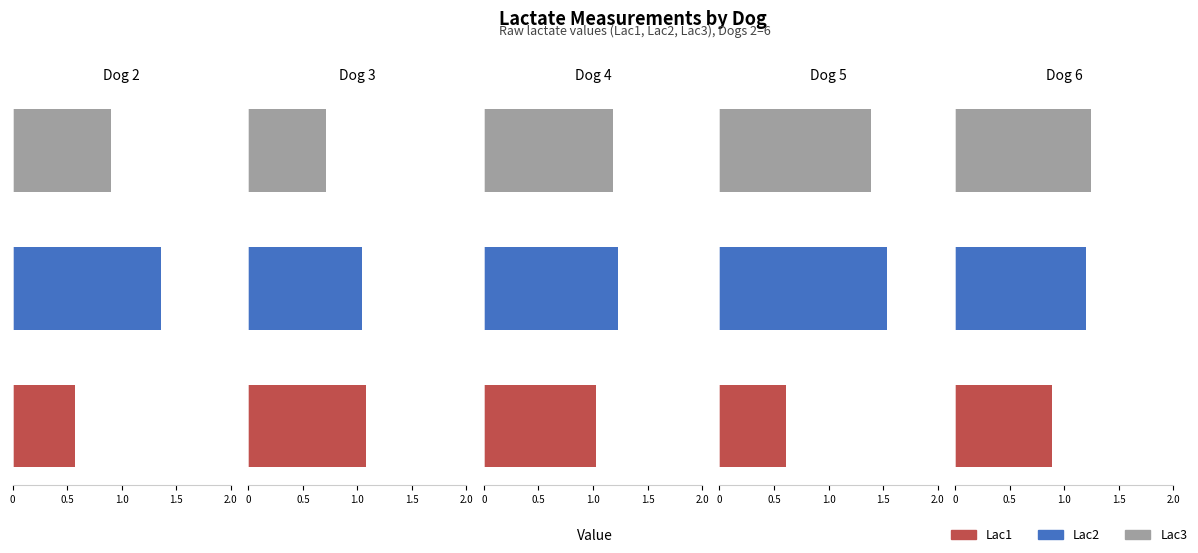

How many bars are there in each group?

3